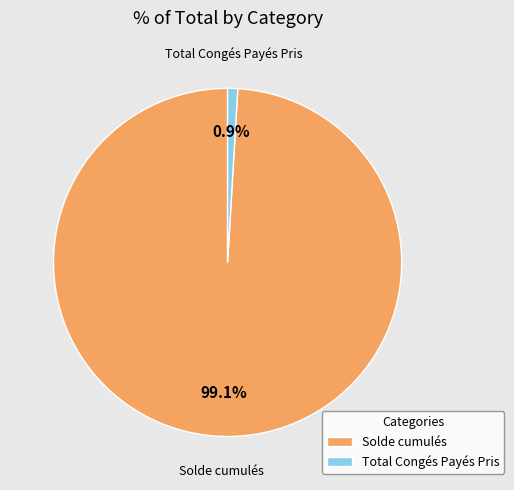

What percentage is the Total Congés Payés Pris slice, to the nearest percent?

1%